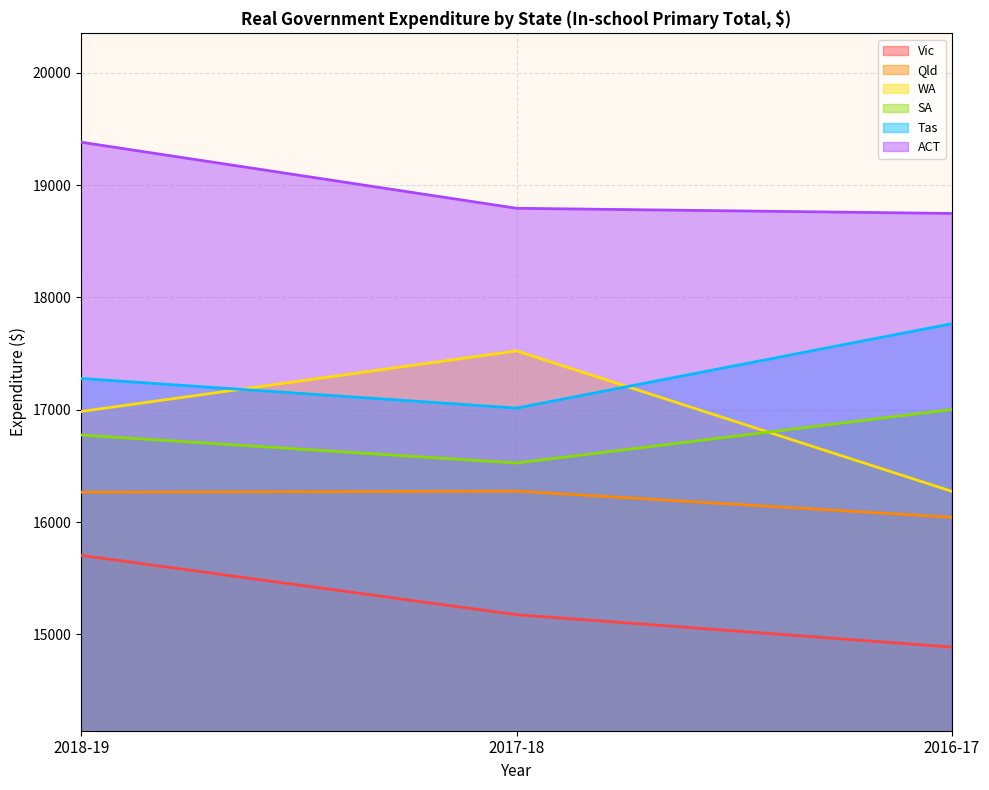

What is the greatest value displayed?

19381